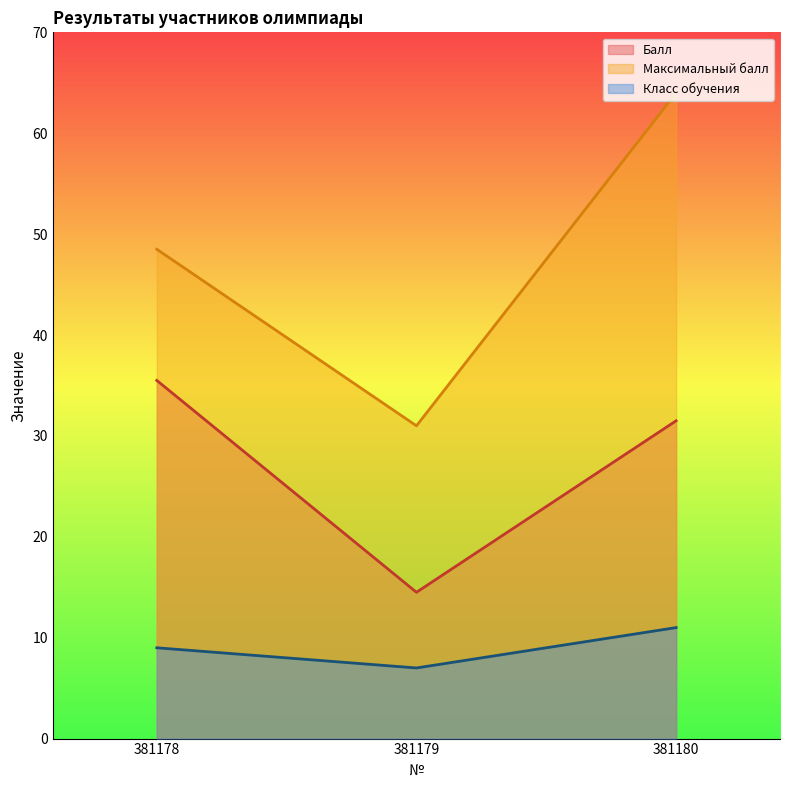

What is the difference between the highest and lowest values at 381178?

39.5